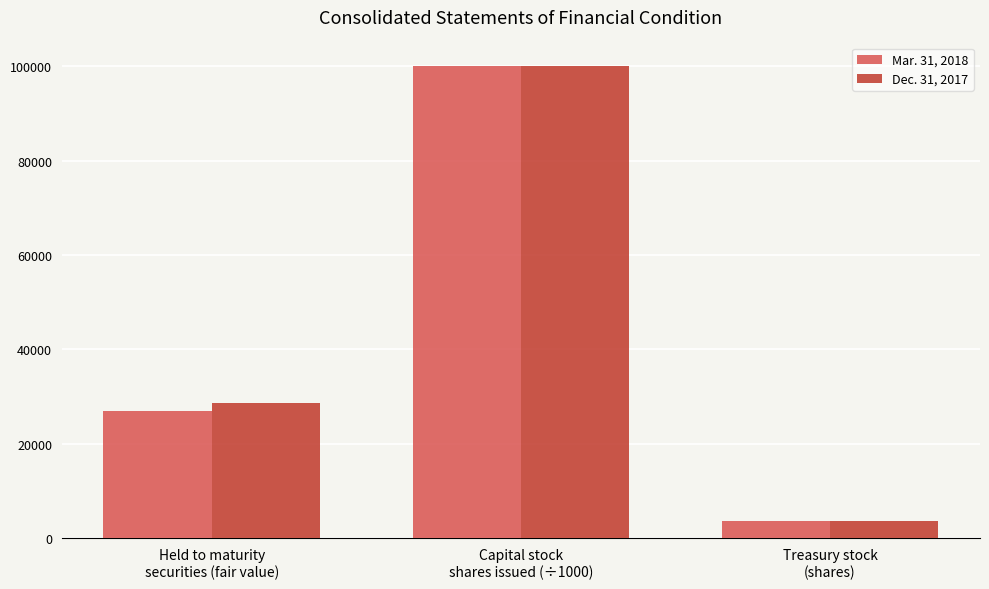

At which category is the sum across all series the highest?

Capital stock
shares issued (÷1000)